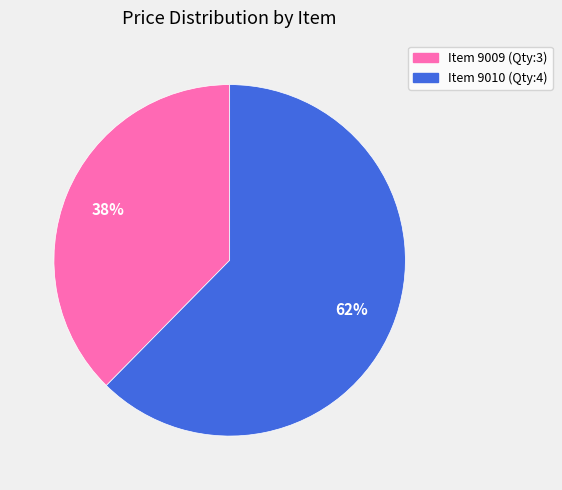

What is the ratio of the value at Item 9009 (Qty:3) to the value at Item 9010 (Qty:4)?

0.6